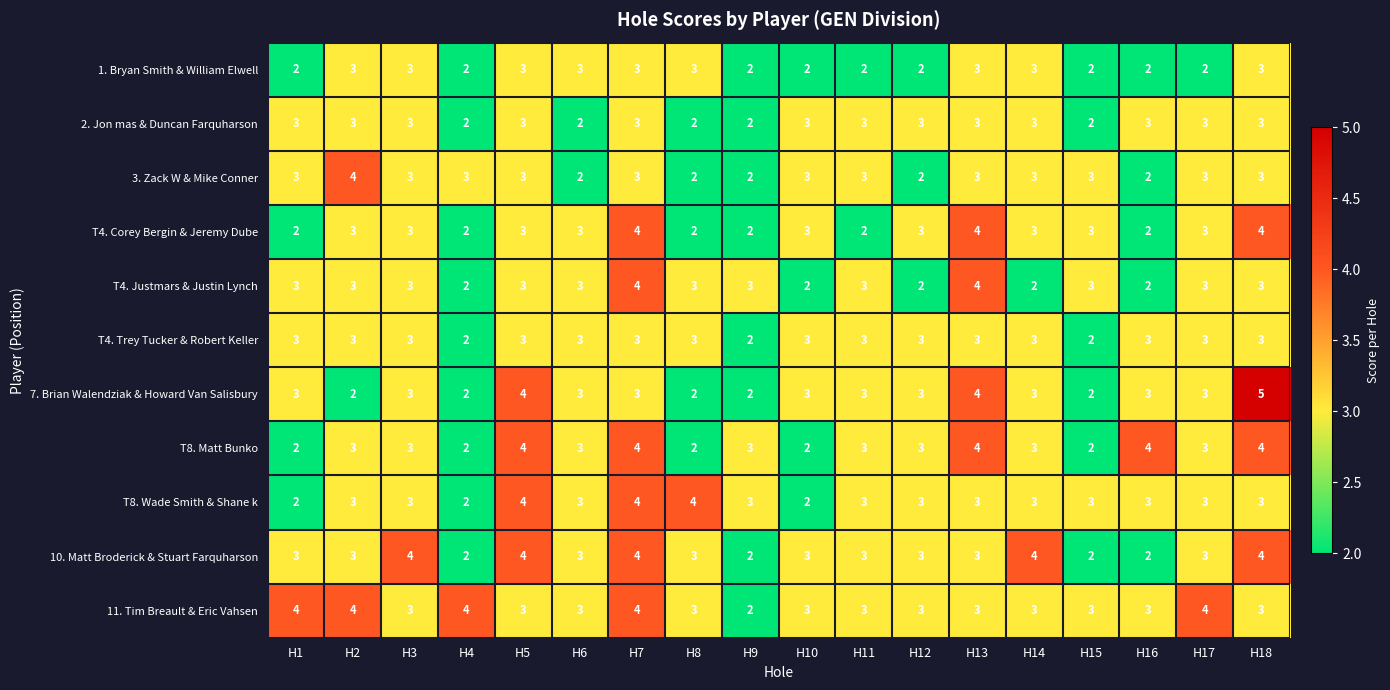

What is the sum of all 2. Jon mas & Duncan Farquharson values?

49